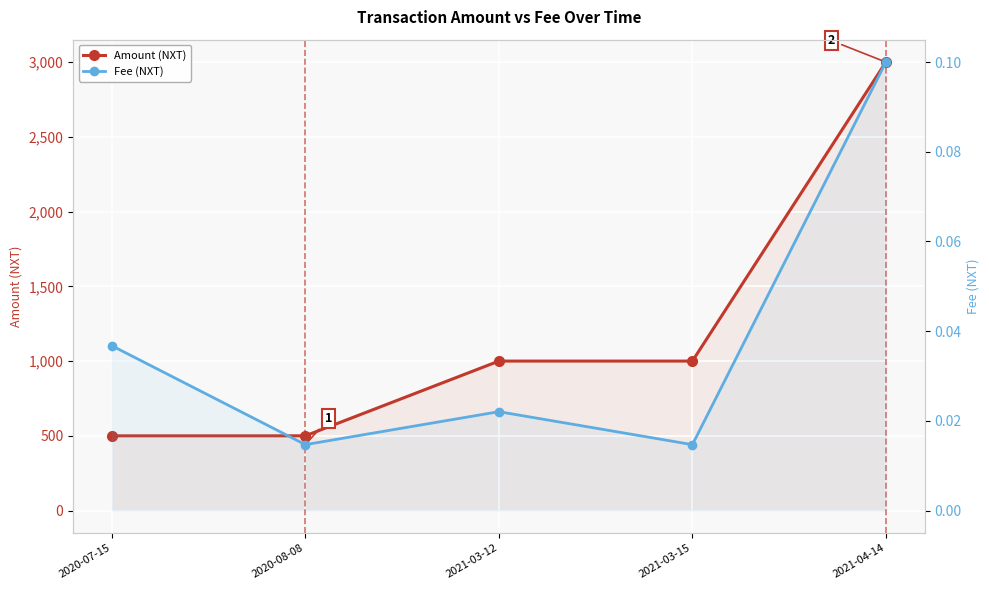

At which category is the sum across all series the highest?

2021-04-14